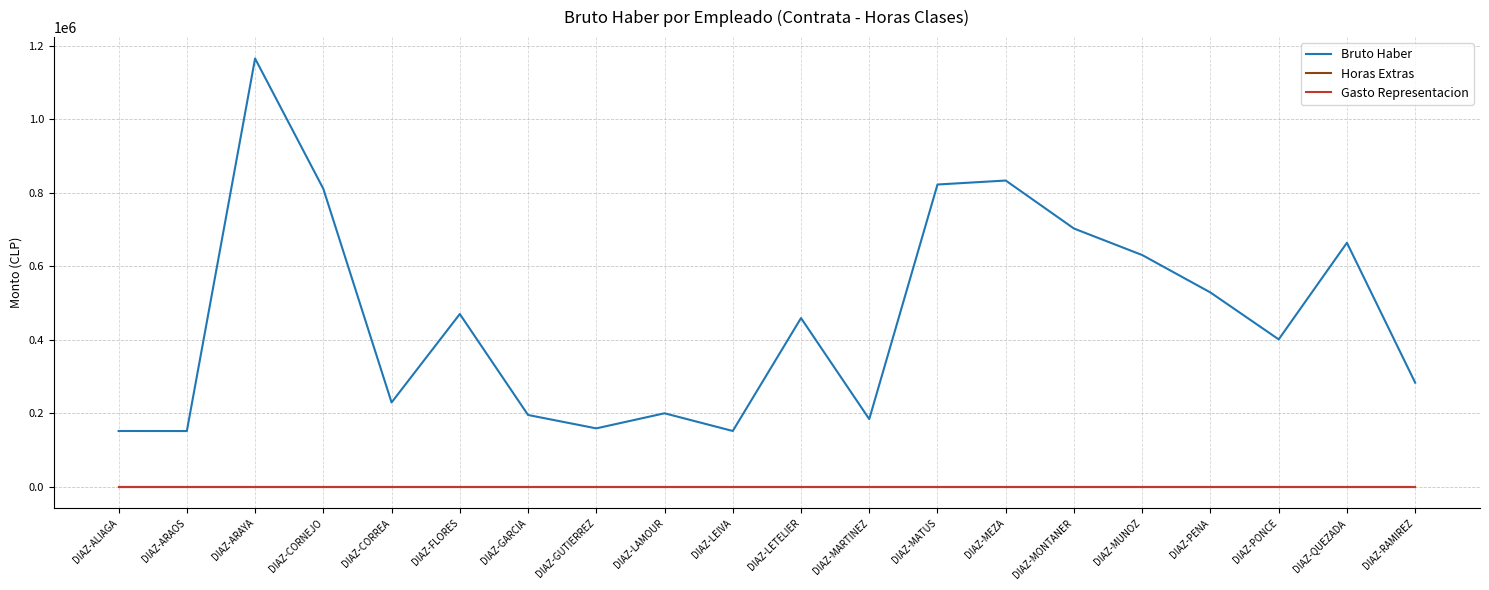

How many lines are shown in the chart?

3